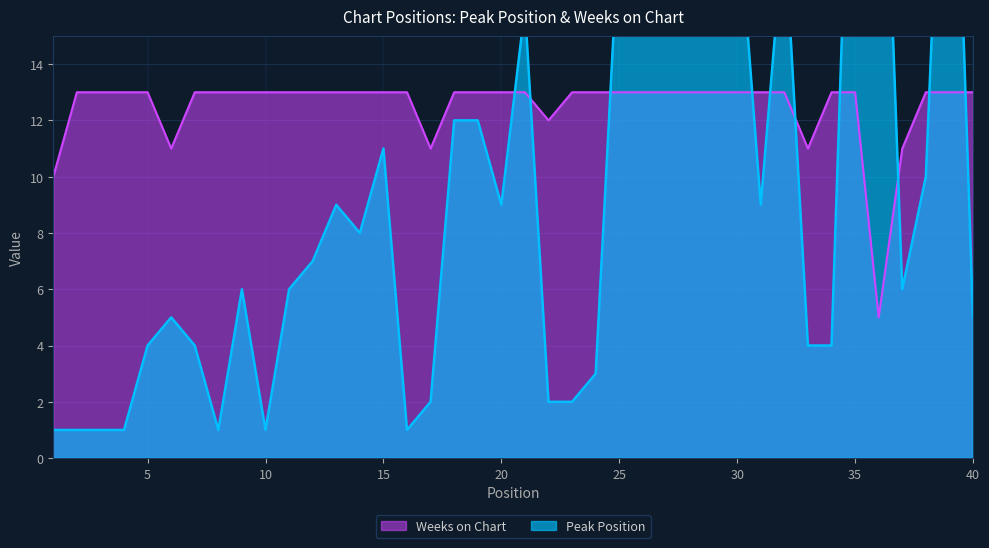

Which series has the widest spread of values?

Peak Position